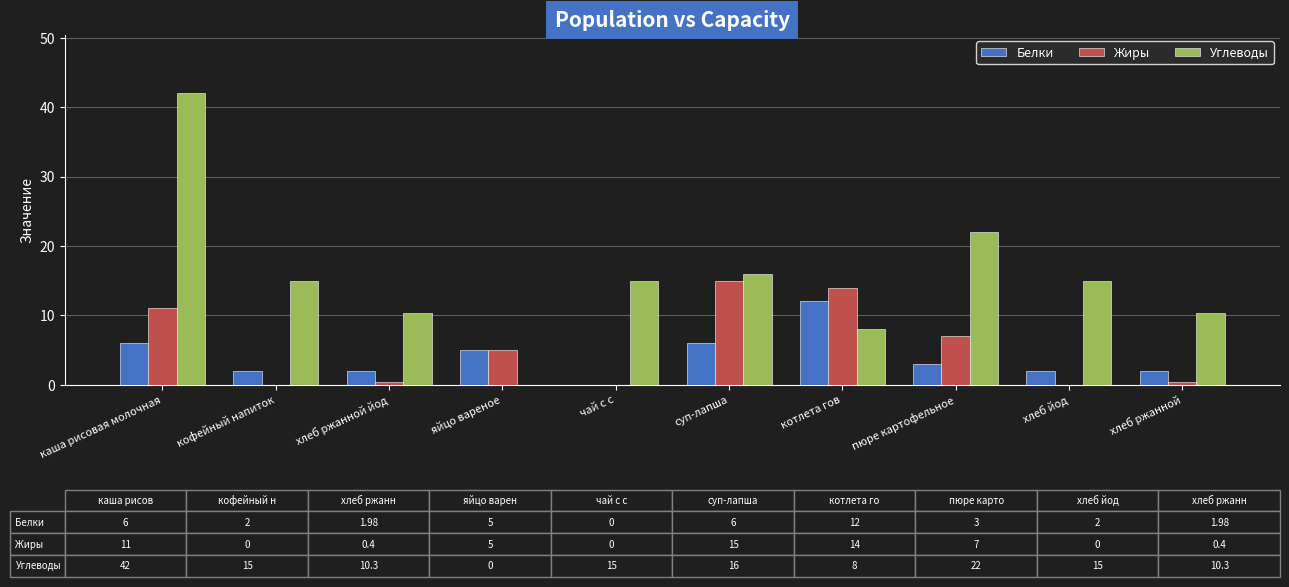

How many categories are shown in the chart?

10